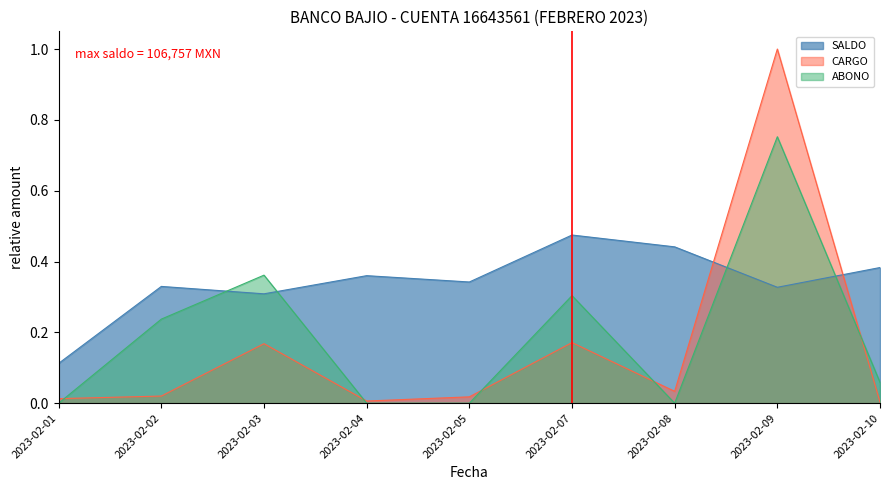

What is the value of the SALDO point at the 1st from the left?

0.1